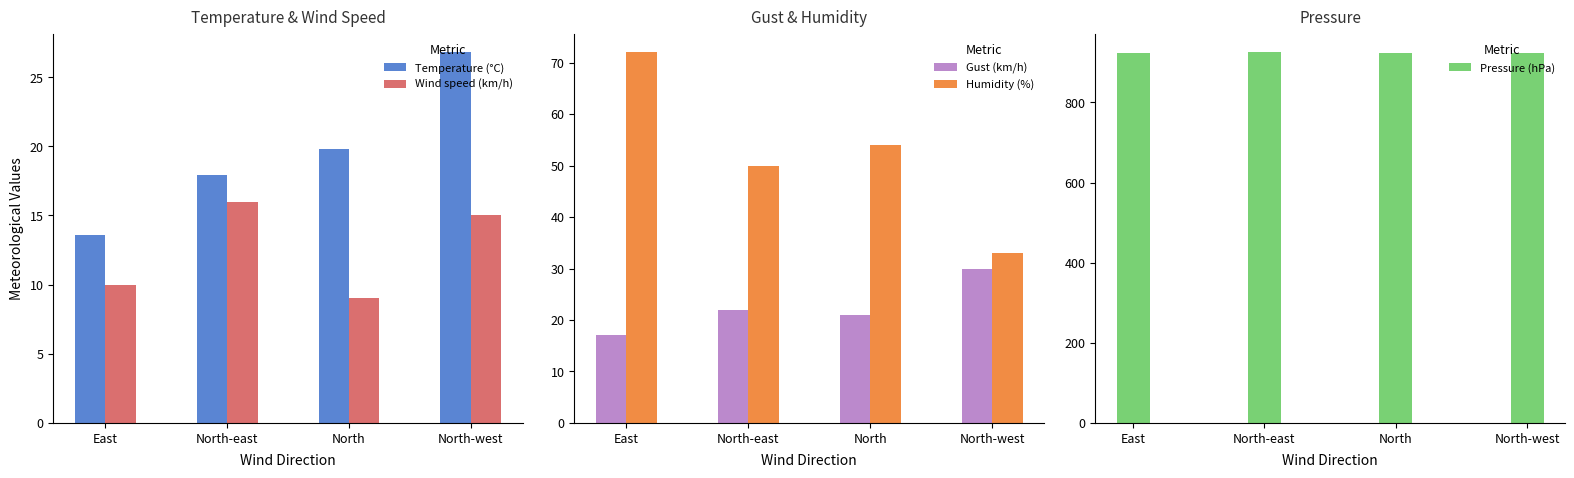

What is the sum of the Temperature (°C) values at North-east and East?

31.5